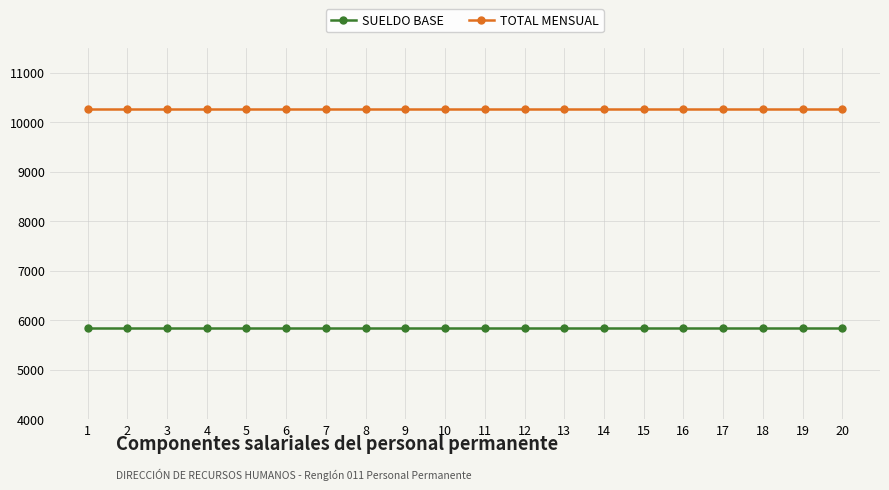

What is the smallest value displayed?

5835